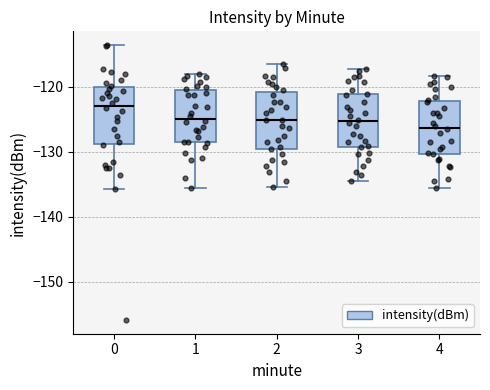

Reading left to right, transcribe this box plot: for each box, give where its median line is, the range the box spans, and where its two whiskers end, as read against the y-axis. The values are not printed on the chart, so give them approximately, as read against the axis.

0: median -123, box -129 to -120, whiskers -136 to -114
1: median -125, box -129 to -120, whiskers -136 to -118
2: median -125, box -130 to -121, whiskers -135 to -117
3: median -125, box -129 to -121, whiskers -135 to -117
4: median -126, box -130 to -122, whiskers -136 to -118